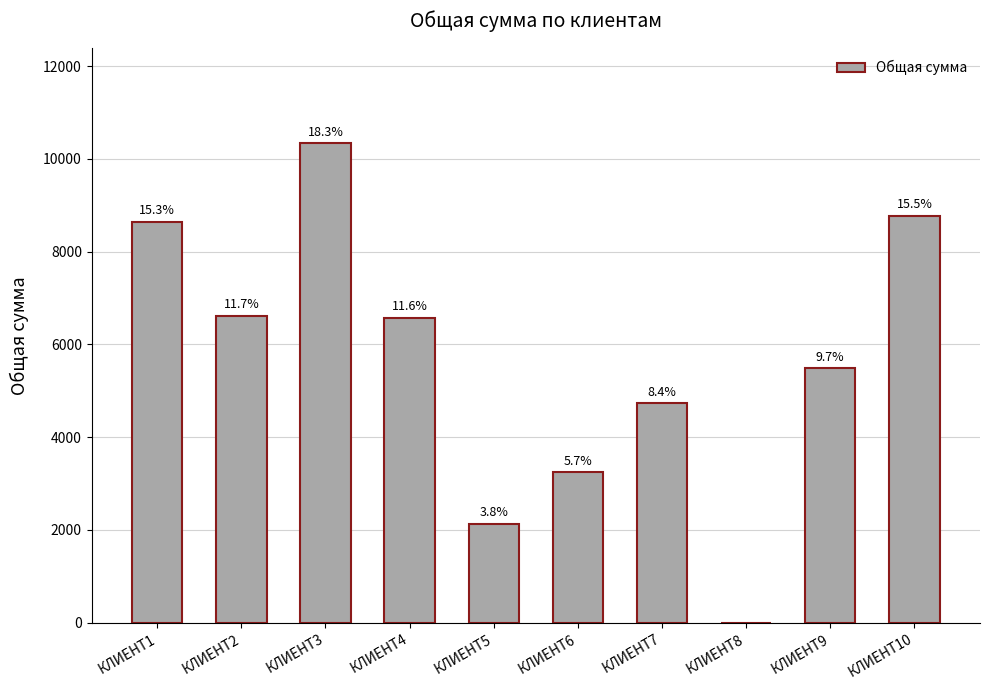

What is the sum of the values at КЛИЕНТ4 and КЛИЕНТ5?

8711